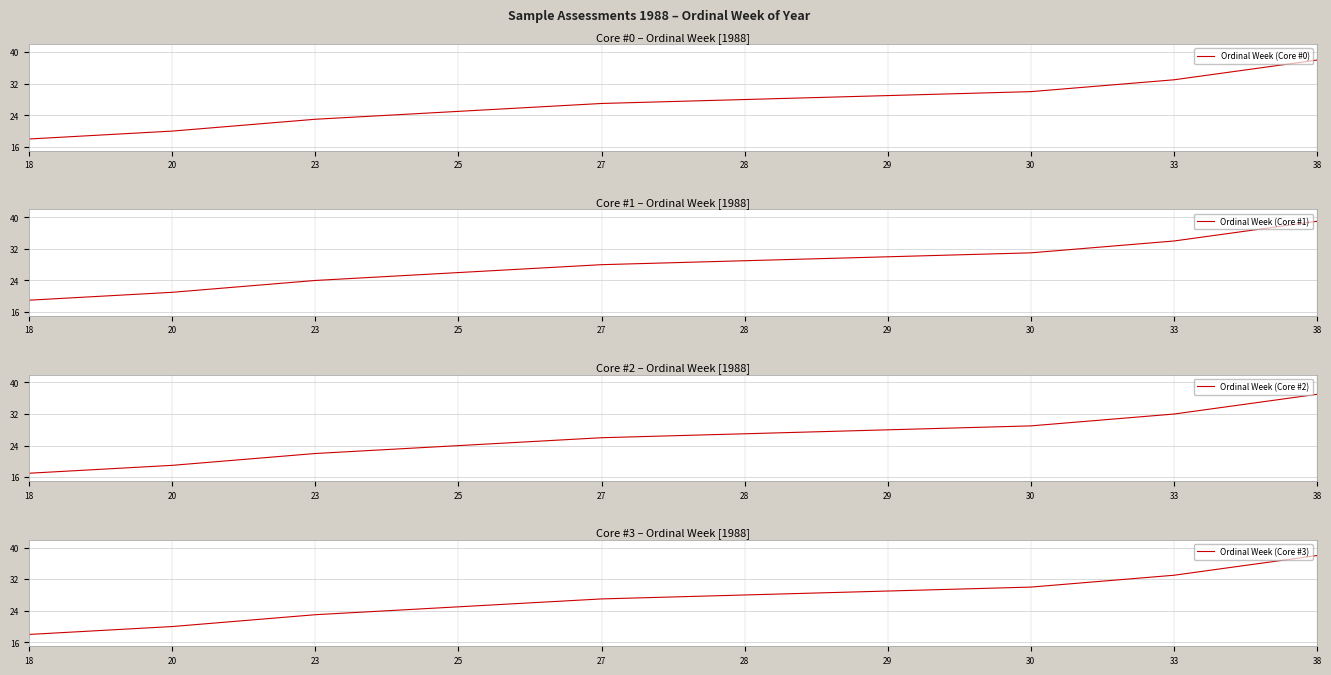

Does the chart have visible grid lines?

Yes